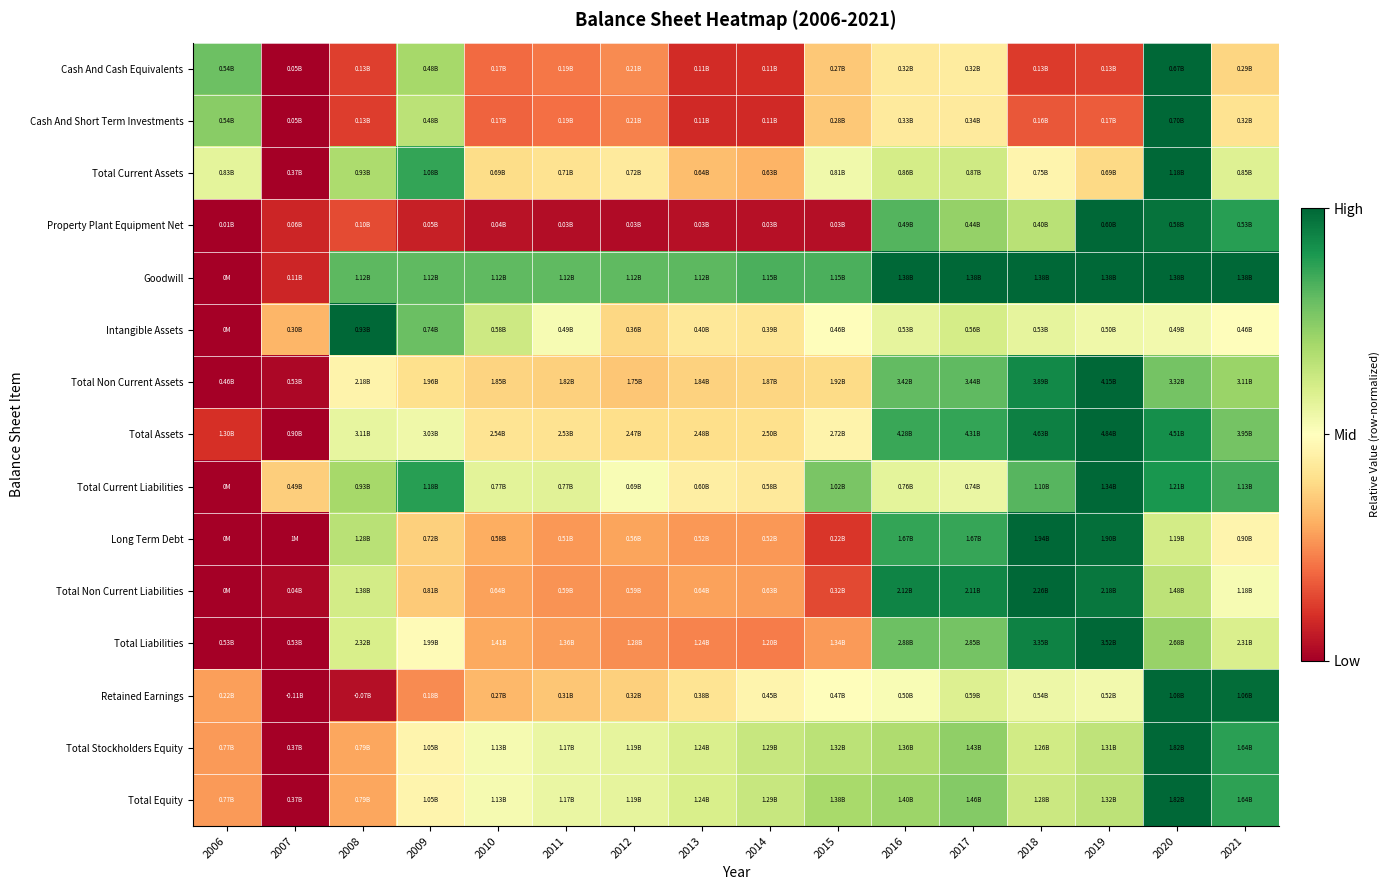

Between 2010 and 2015, which is larger?

2015